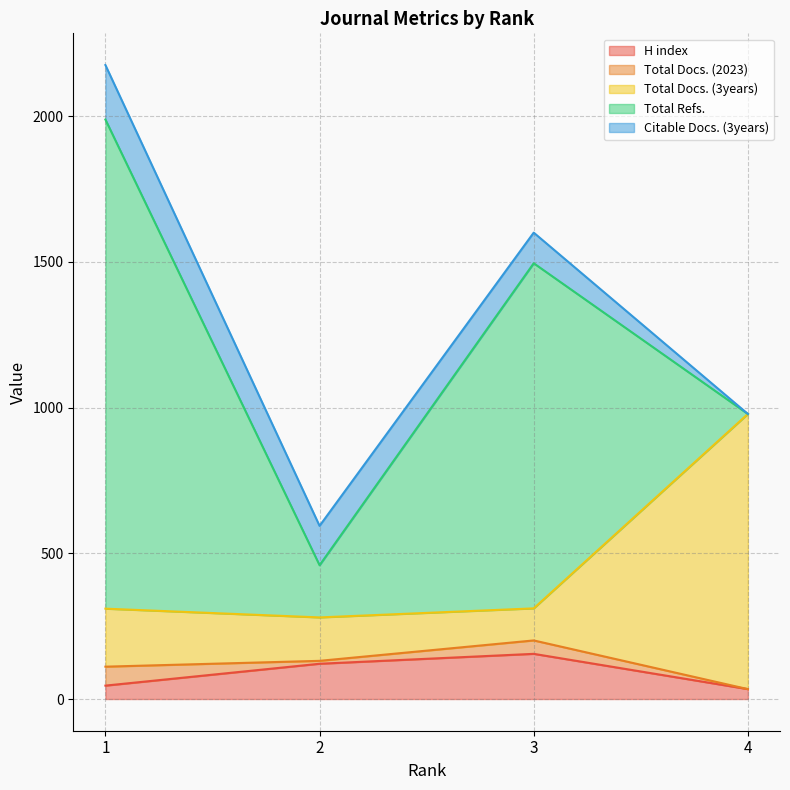

Which has a higher value, 3 or 1?

3